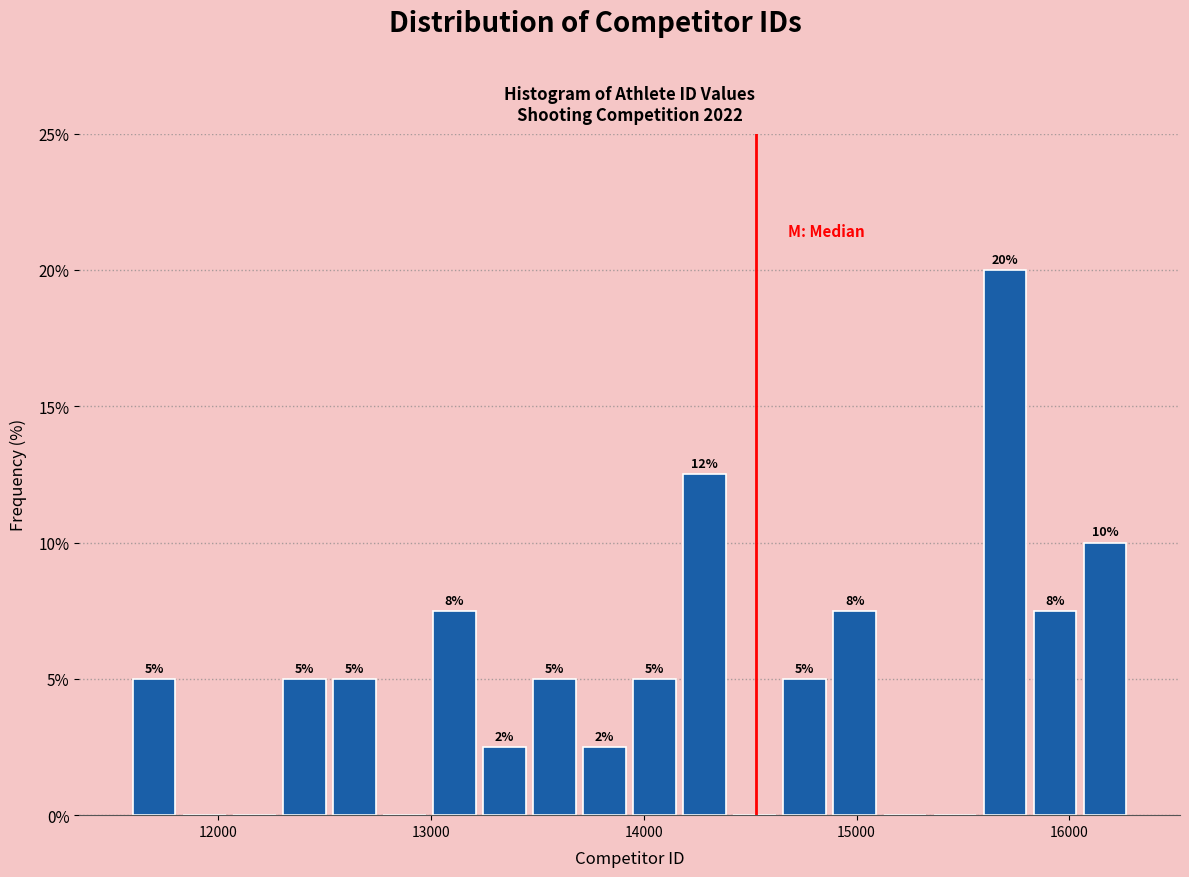

Around what value on the x-axis is the tallest bar? Give the approximate position of its centre, as read against the axis.

15700